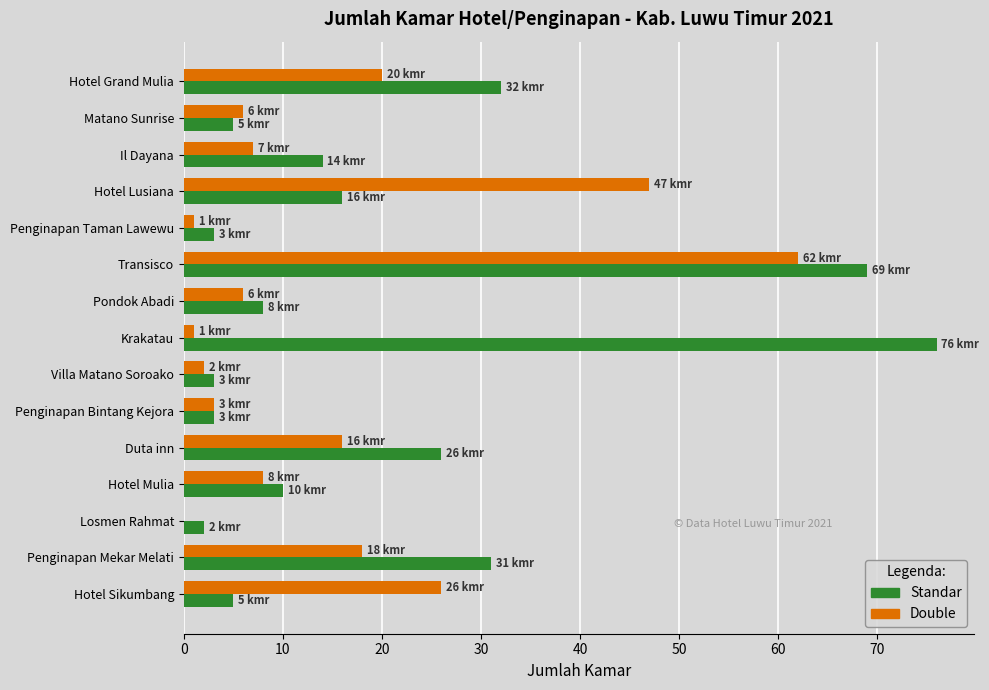

The Double series shows 8 at Hotel Mulia. True or false?

True